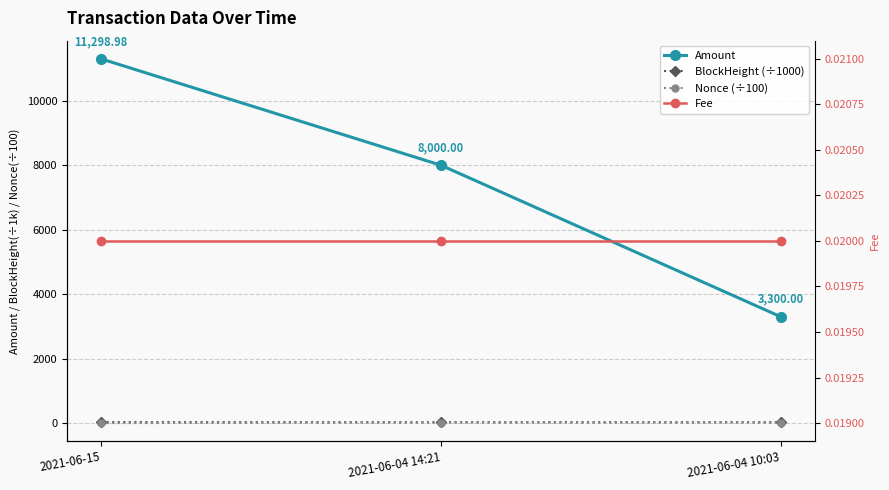

What is the label of the 3rd point from the left?

2021-06-04 10:03